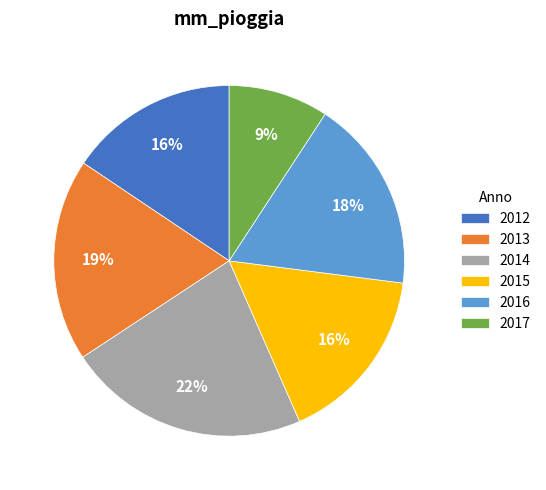

Which has a higher value, 2015 or 2012?

2015